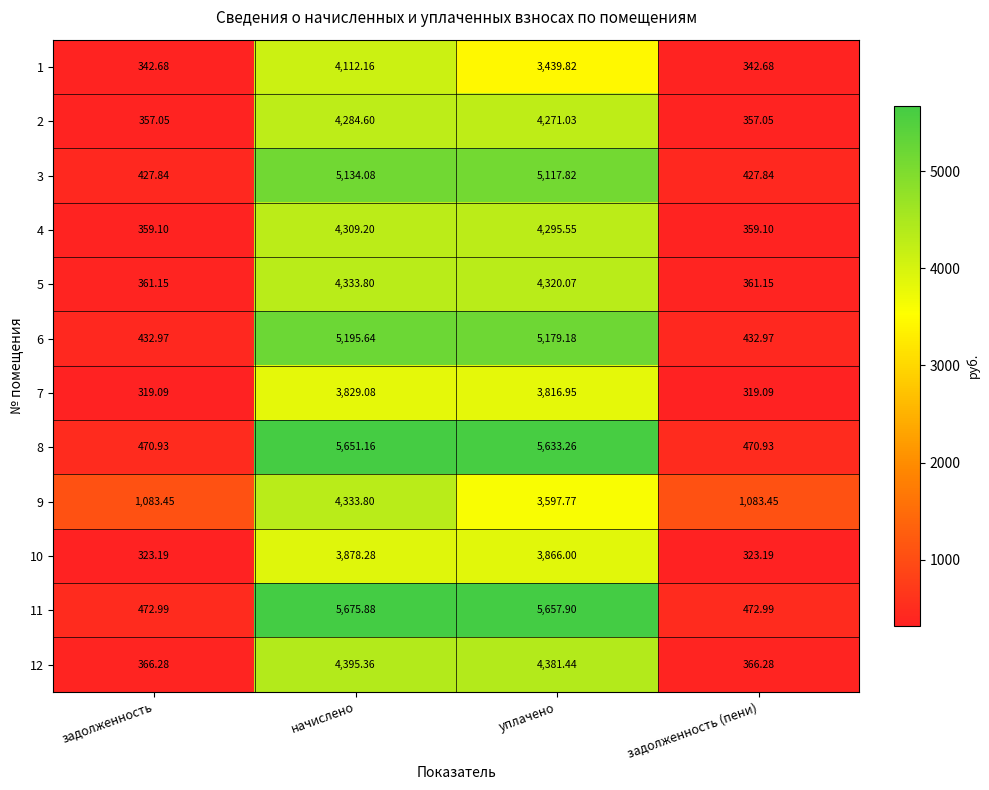

Where does the 4 series first go above 4295?

начислено